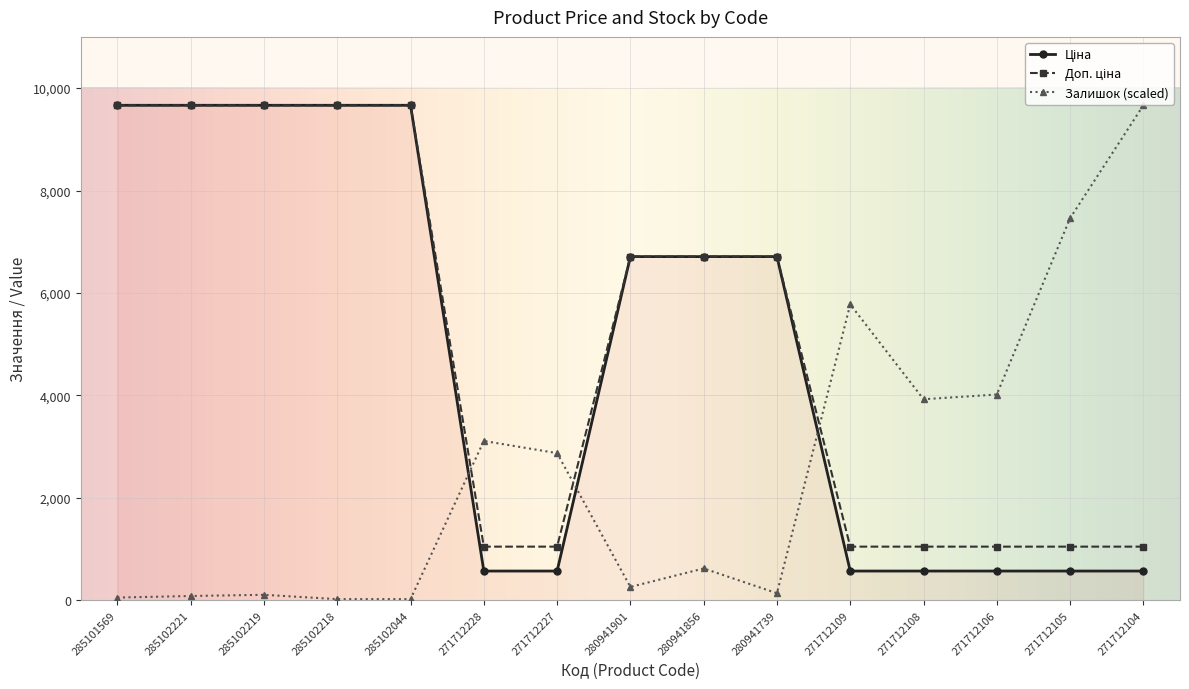

How many lines are shown in the chart?

3